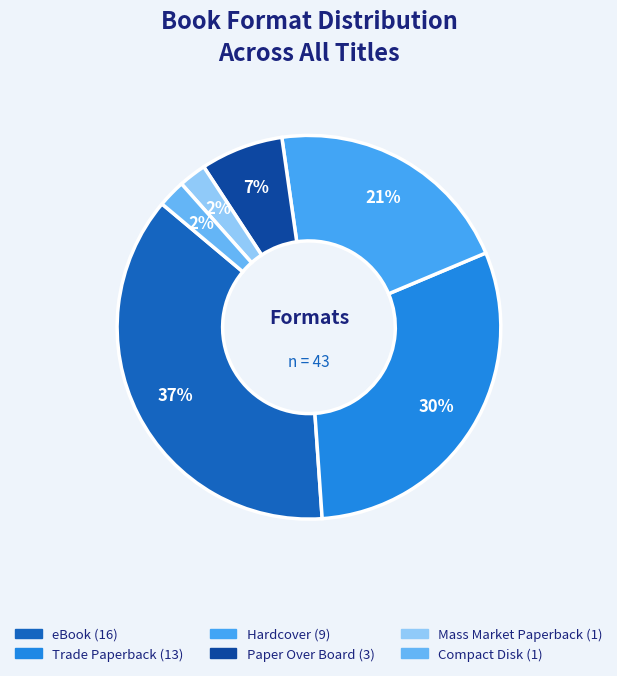

Count the number of slices in the pie.

6